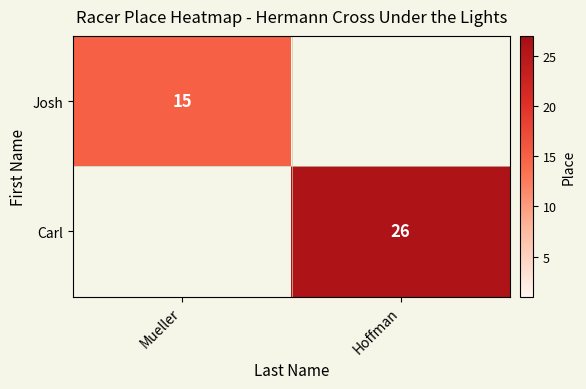

The Josh series shows 15 at Mueller. True or false?

True